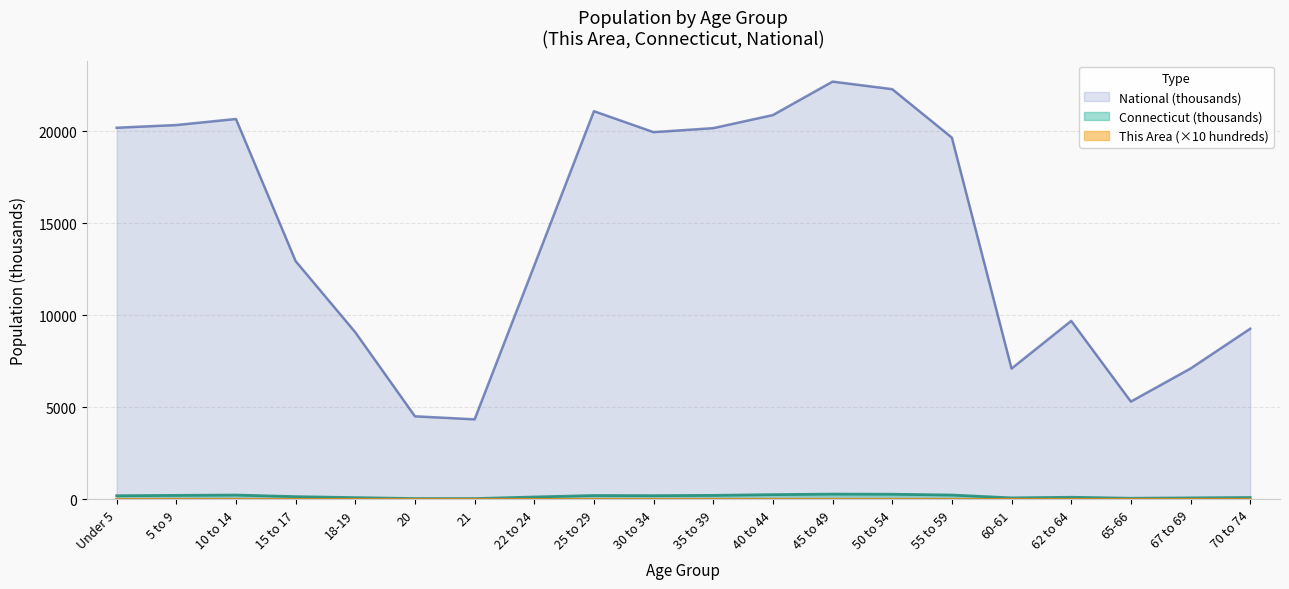

List the series in order of their peak value, lowest first.

This Area, Connecticut, National